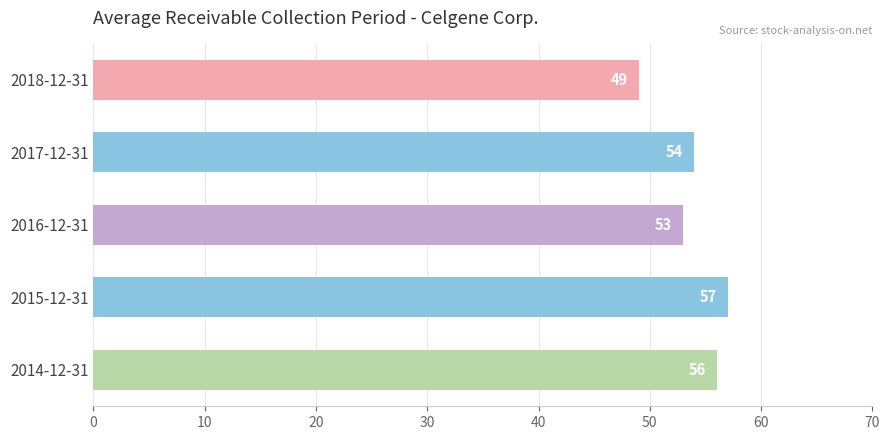

The value at 2016-12-31 is 74. True or false?

False